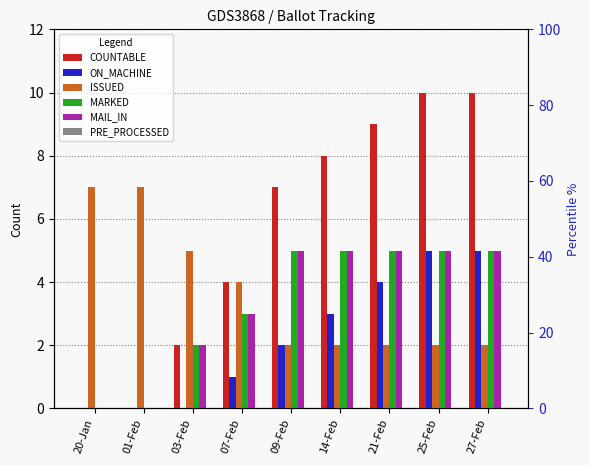

Reading left to right, what are all the values shown in this chart?

COUNTABLE: 20-Jan=0	01-Feb=0	03-Feb=2	07-Feb=4	09-Feb=7	14-Feb=8	21-Feb=9	25-Feb=10	27-Feb=10
ON_MACHINE: 20-Jan=0	01-Feb=0	03-Feb=0	07-Feb=1	09-Feb=2	14-Feb=3	21-Feb=4	25-Feb=5	27-Feb=5
ISSUED: 20-Jan=7	01-Feb=7	03-Feb=5	07-Feb=4	09-Feb=2	14-Feb=2	21-Feb=2	25-Feb=2	27-Feb=2
MARKED: 20-Jan=0	01-Feb=0	03-Feb=2	07-Feb=3	09-Feb=5	14-Feb=5	21-Feb=5	25-Feb=5	27-Feb=5
MAIL_IN: 20-Jan=0	01-Feb=0	03-Feb=2	07-Feb=3	09-Feb=5	14-Feb=5	21-Feb=5	25-Feb=5	27-Feb=5
PRE_PROCESSED: 20-Jan=0	01-Feb=0	03-Feb=0	07-Feb=0	09-Feb=0	14-Feb=0	21-Feb=0	25-Feb=0	27-Feb=0